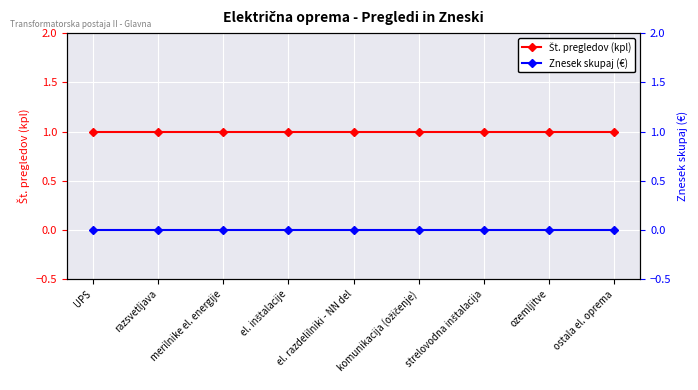

Rank the series at UPS from lowest to highest value.

Znesek skupaj (€), Št. pregledov (kpl)